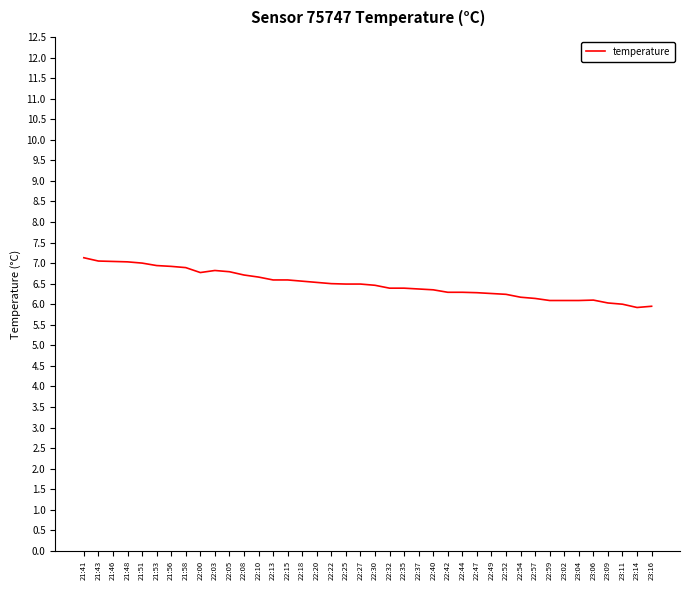

What is the change in value from 22:32 to 23:09?

-0.4